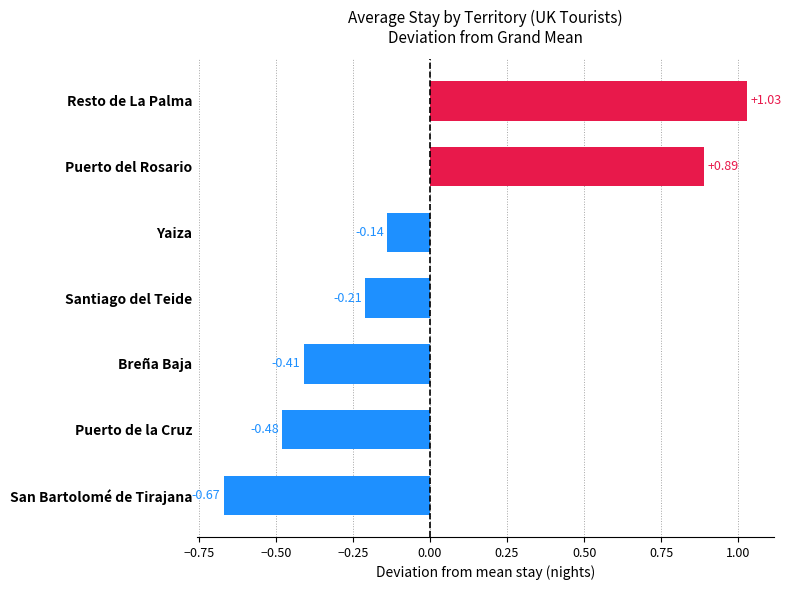

How many values are above zero?

2